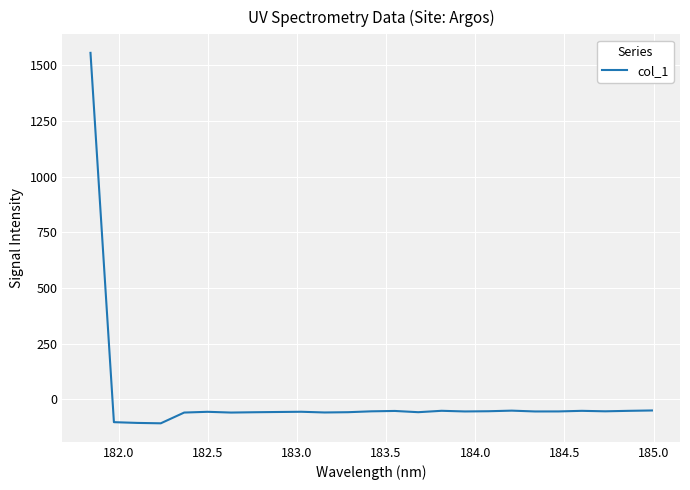

What is the difference between the maximum and minimum values?

1662.8